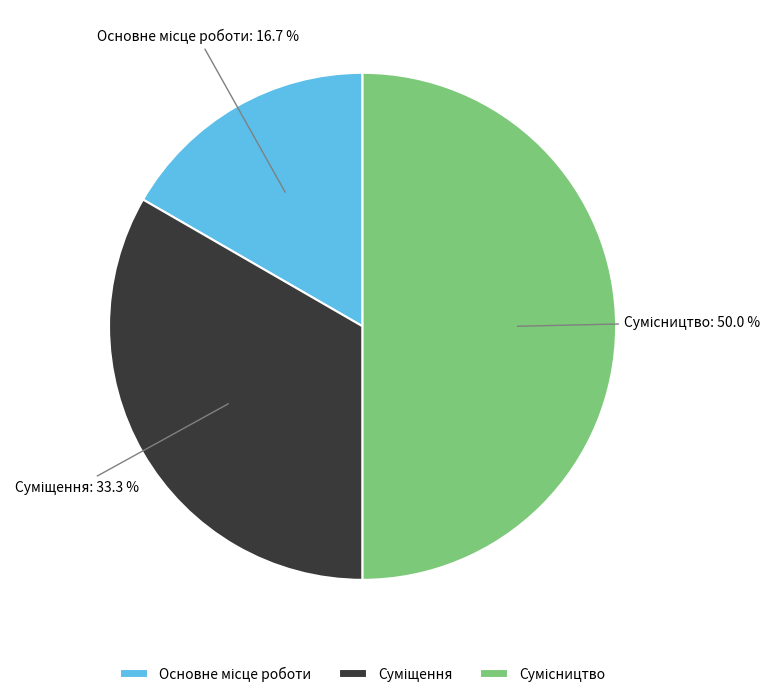

To the nearest percent, what is the difference between the Основне місце роботи and Суміщення slice percentages?

17%